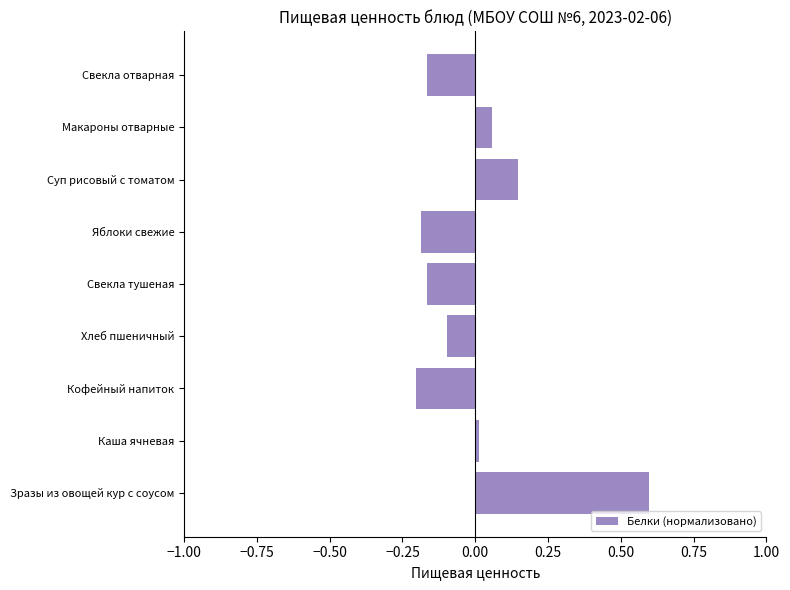

The chart shows a value of -0.3 at Свекла тушеная. True or false?

False